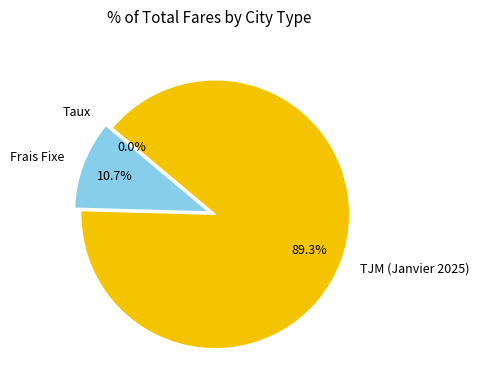

Between Frais Fixe and TJM (Janvier 2025), which is larger?

TJM (Janvier 2025)